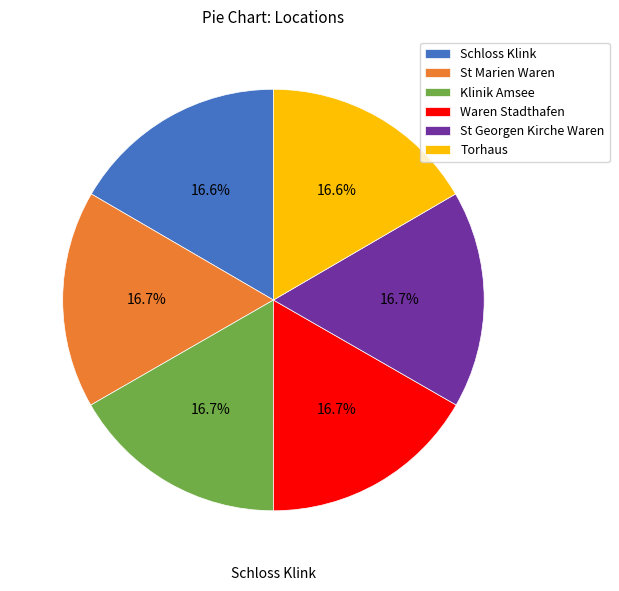

Which has a higher value, Waren Stadthafen or Schloss Klink?

Waren Stadthafen